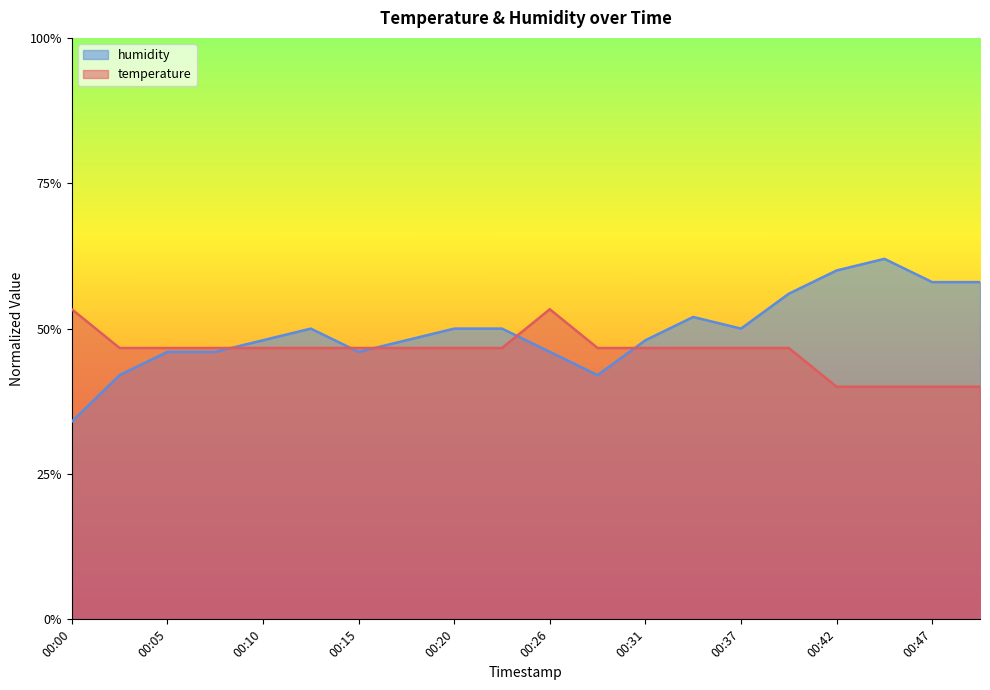

At which category does the chart reach its peak across all series?

00:45